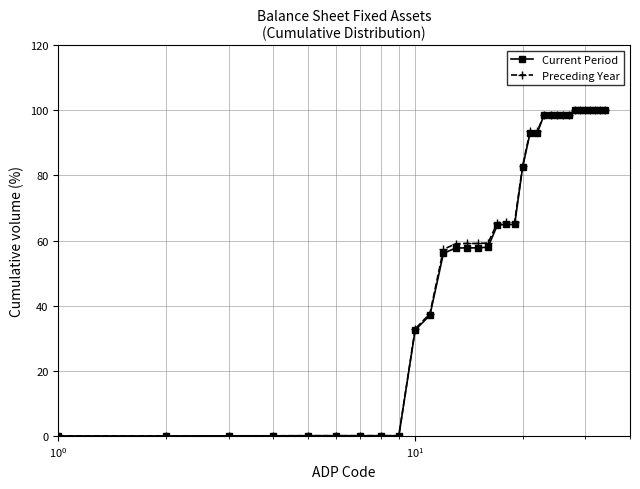

Does the chart display data point markers on the line(s)?

Yes